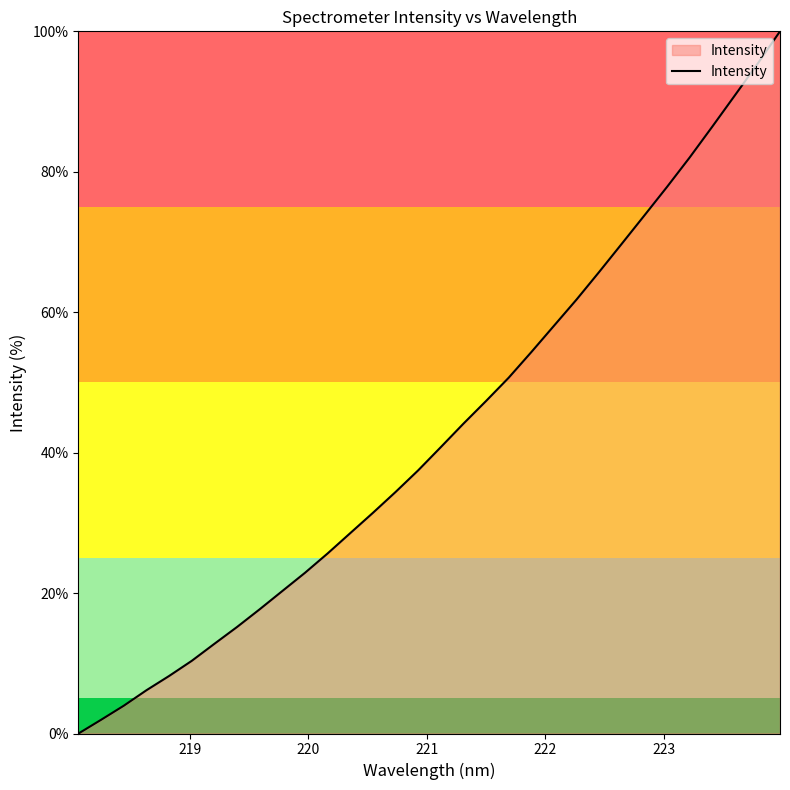

What is the maximum value shown in the chart?

100.0